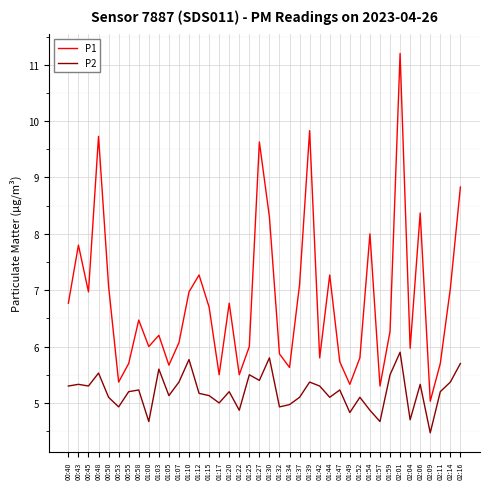

What position from the left is 01:44?

27